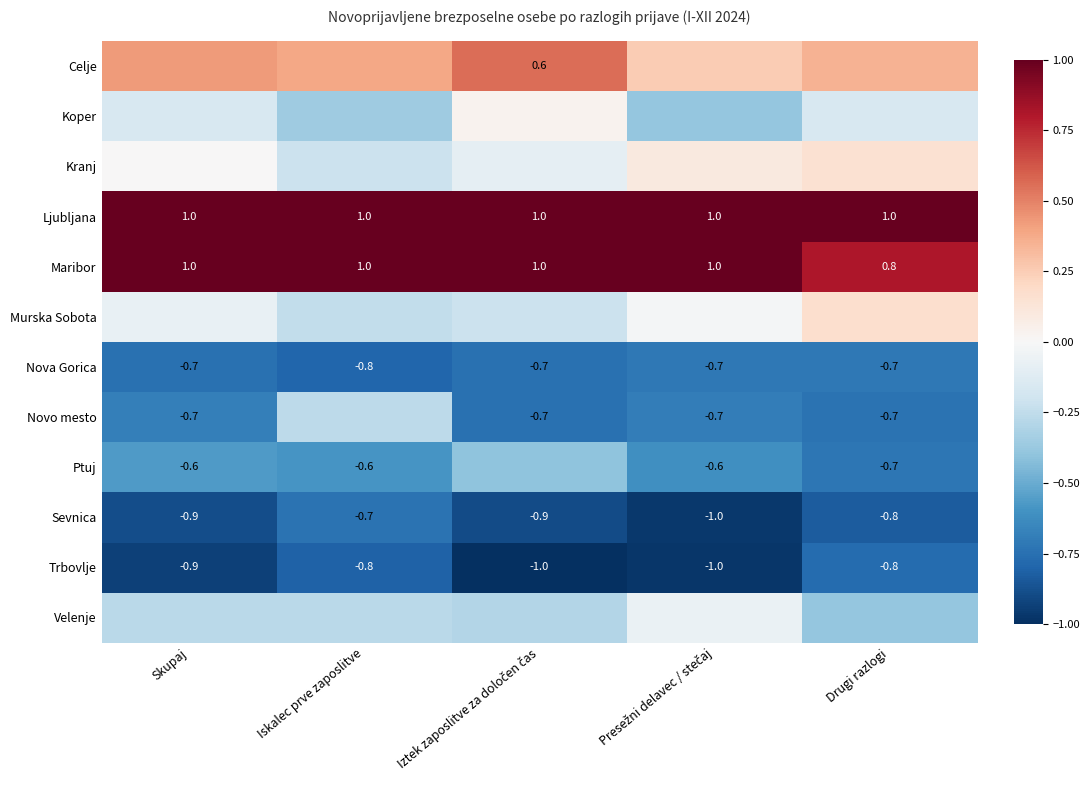

Count the number of data series in this chart.

12